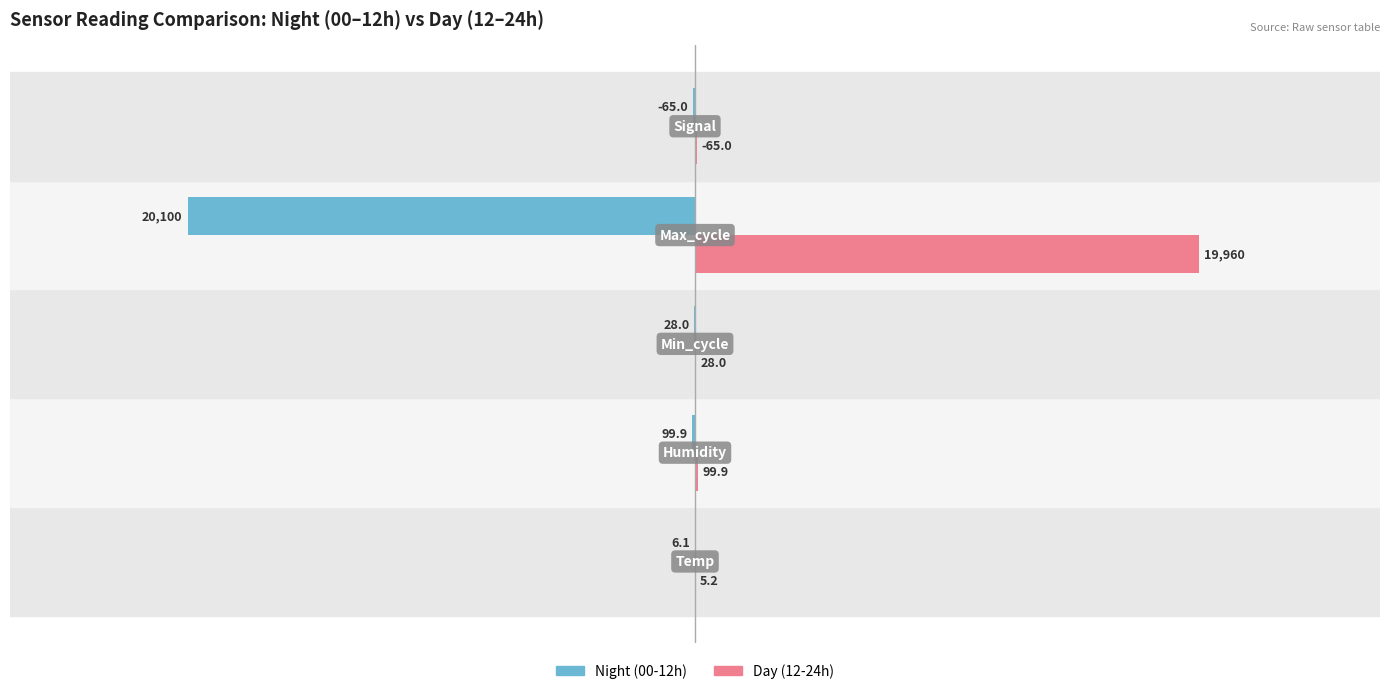

What are all the series names shown in the legend?

Night (00-12h), Day (12-24h)